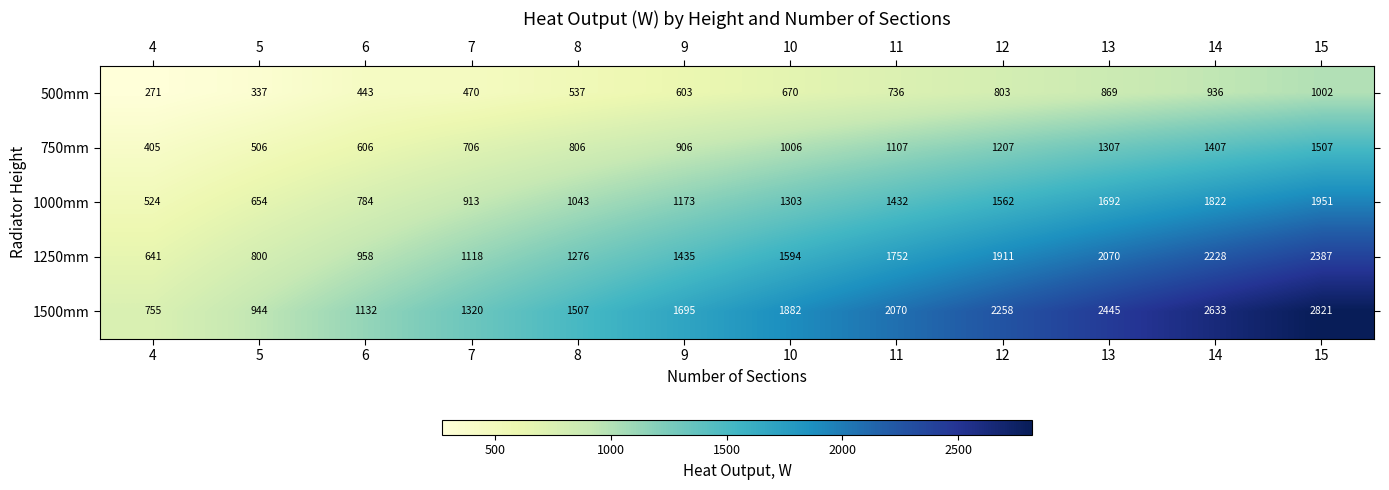

What is the total value across all series at 11?

7097